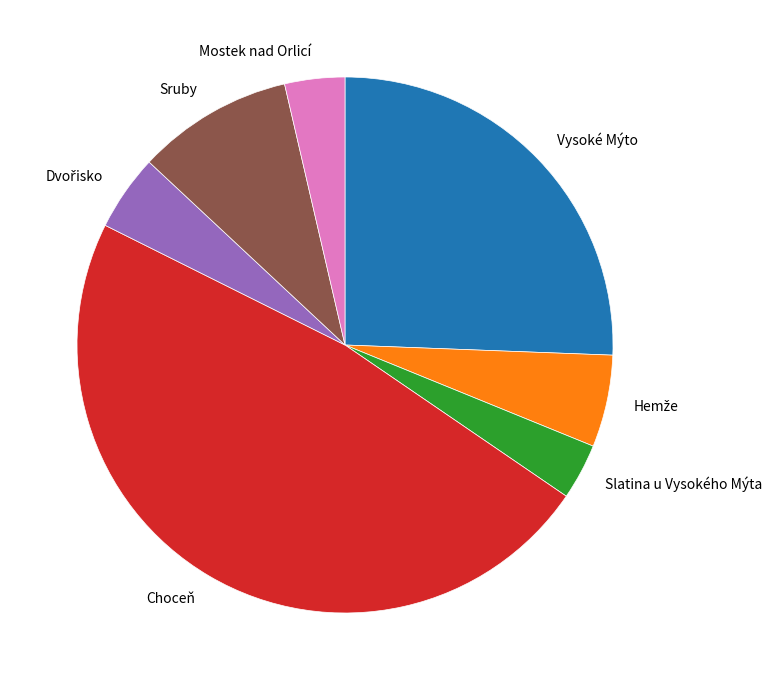

Is Vysoké Mýto the majority of the pie?

No